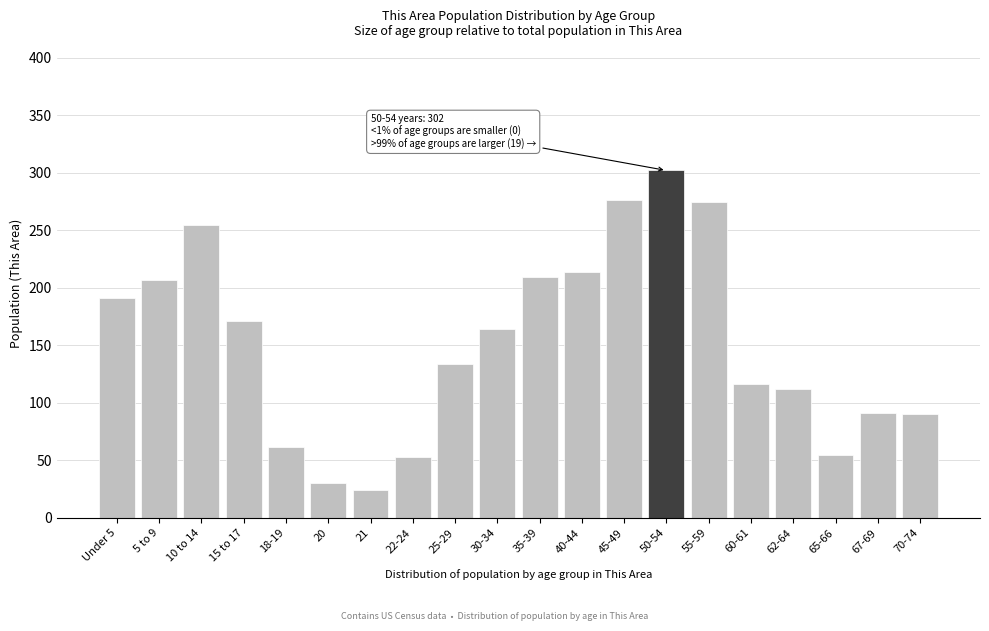

What is the value of the 17th bar from the left?

112